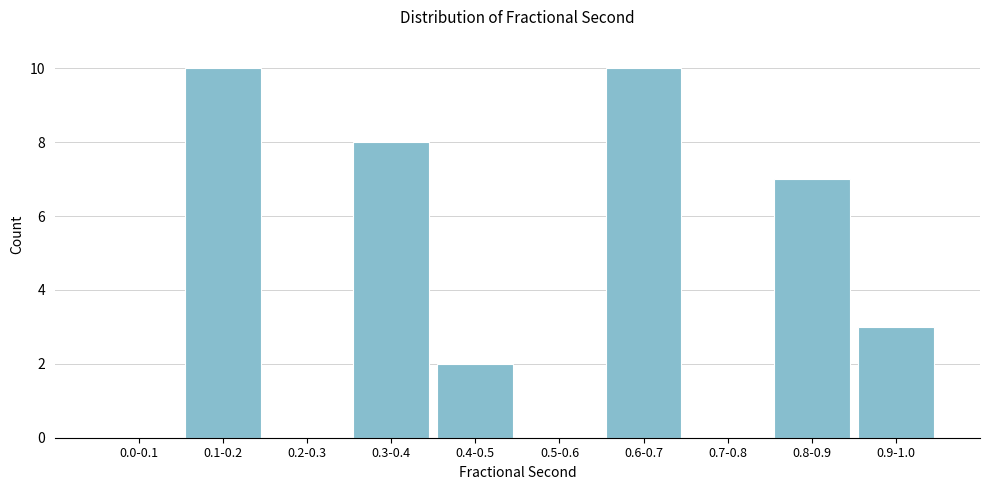

Reading left to right, extract all data points from this chart.

0.0-0.1=0	0.1-0.2=10	0.2-0.3=0	0.3-0.4=8	0.4-0.5=2	0.5-0.6=0	0.6-0.7=10	0.7-0.8=0	0.8-0.9=7	0.9-1.0=3